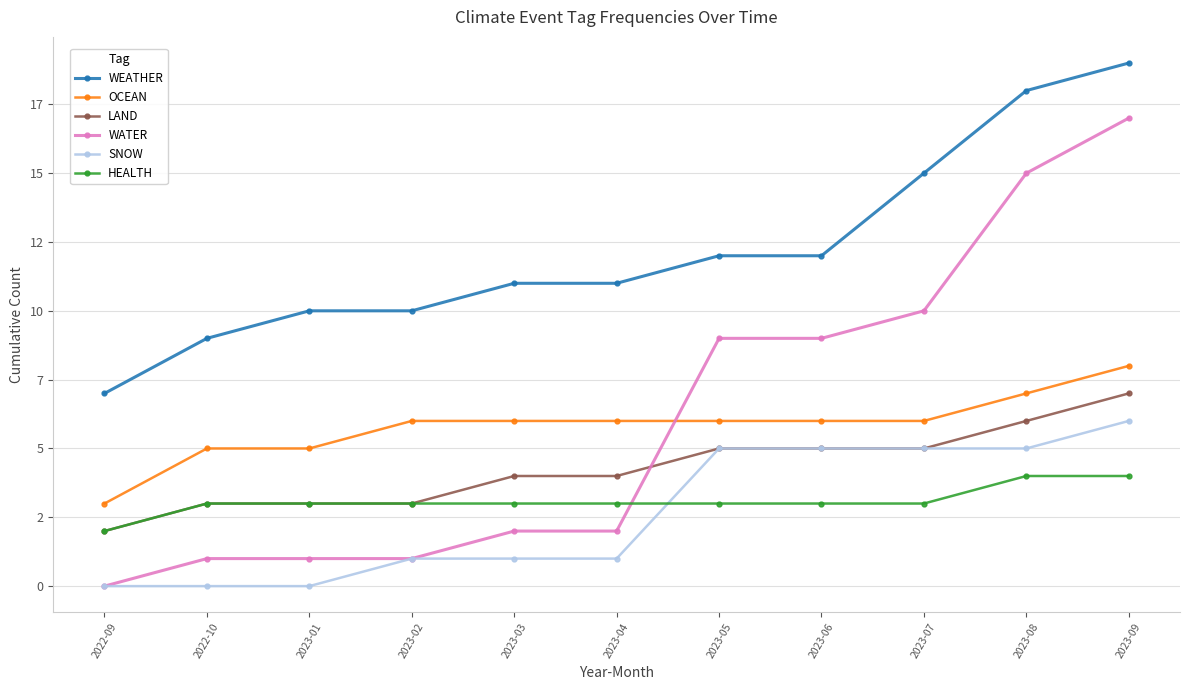

At which category is the sum across all series the highest?

2023-09